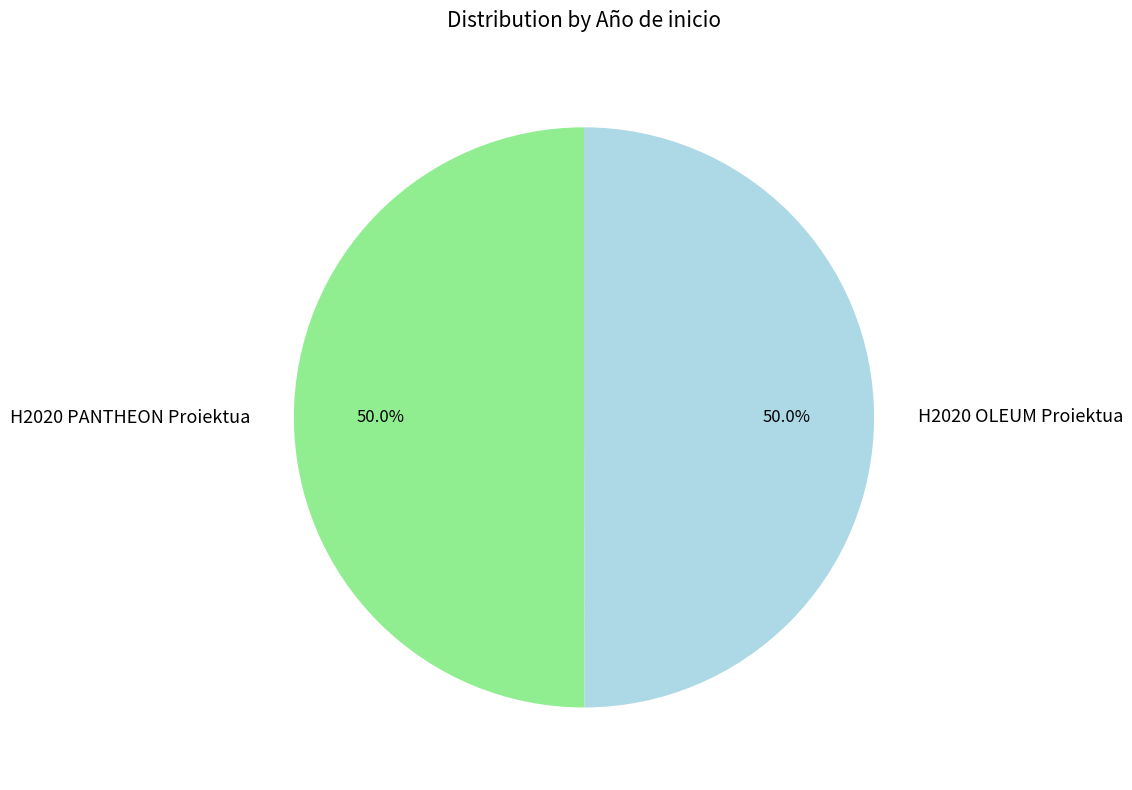

How many segments does this pie chart have?

2